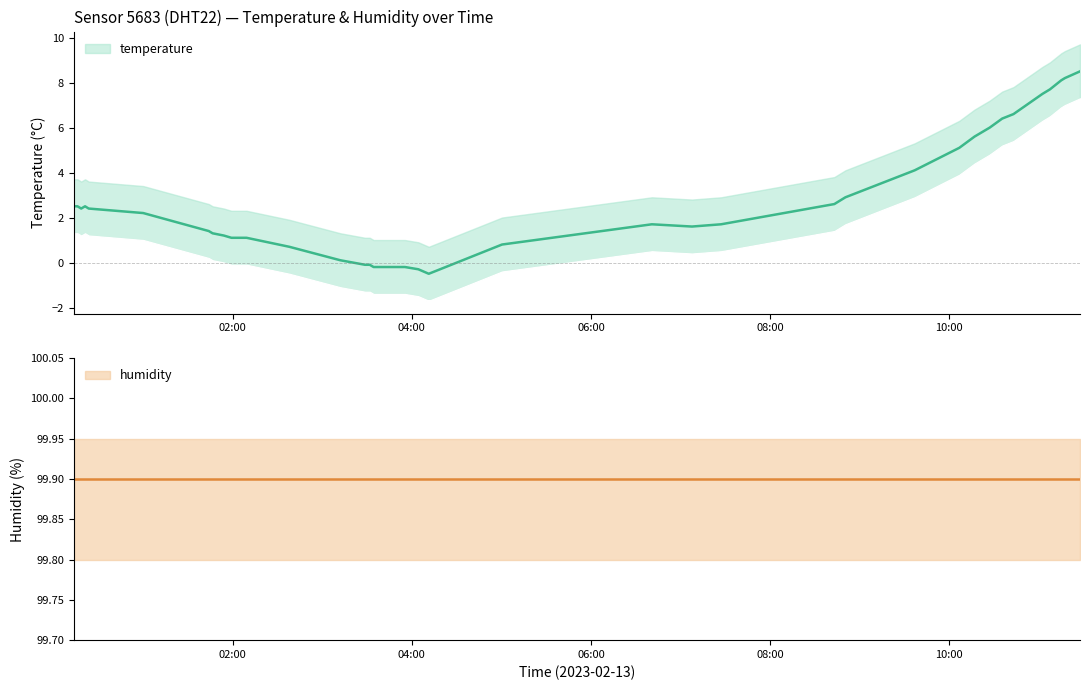

Does the chart have visible grid lines?

No